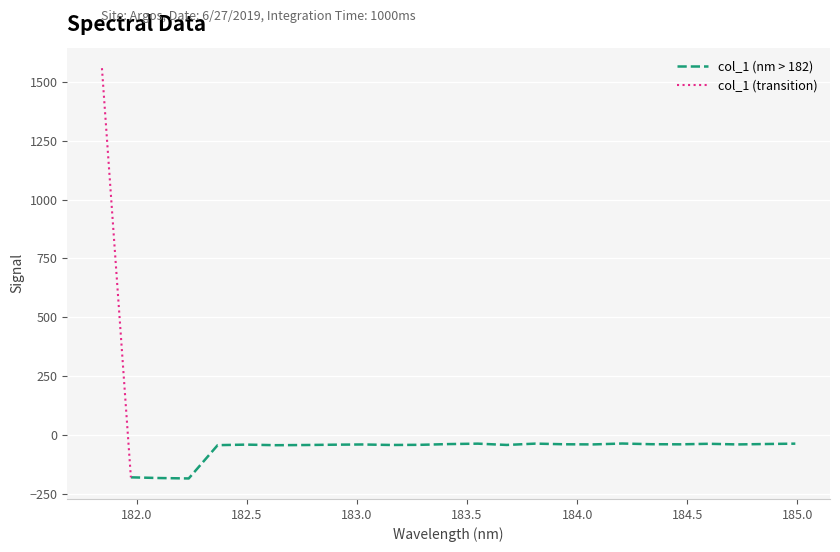

Which category has the highest value across all series?

181.8418